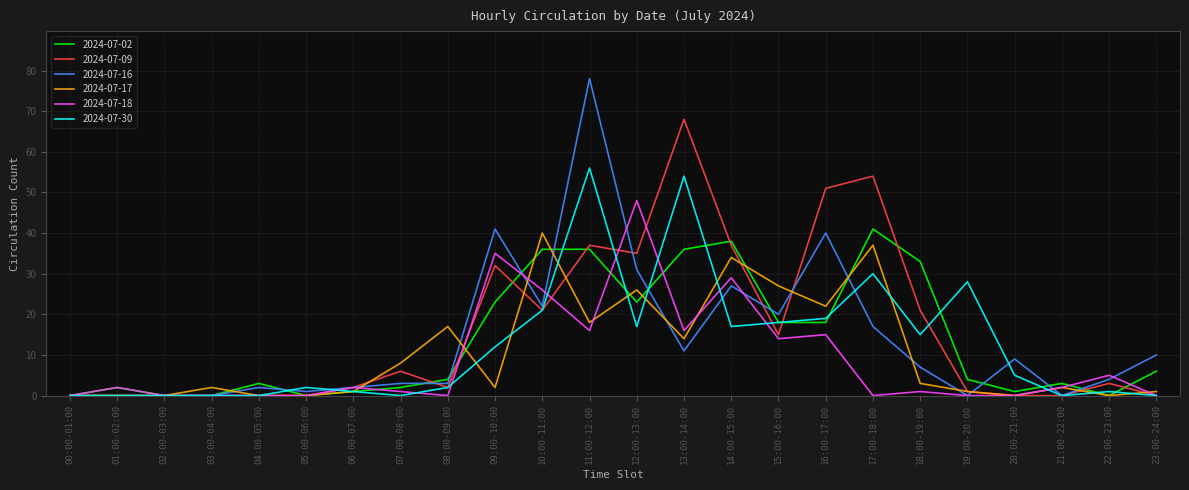

True or false: 2024-07-02 has more than 2 points higher than both neighbors.

True